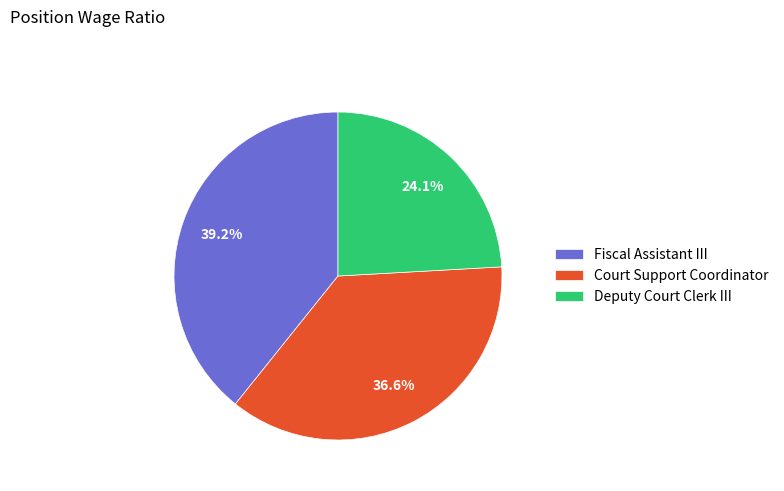

Rank the categories by value from lowest to highest.

Deputy Court Clerk III, Court Support Coordinator, Fiscal Assistant III